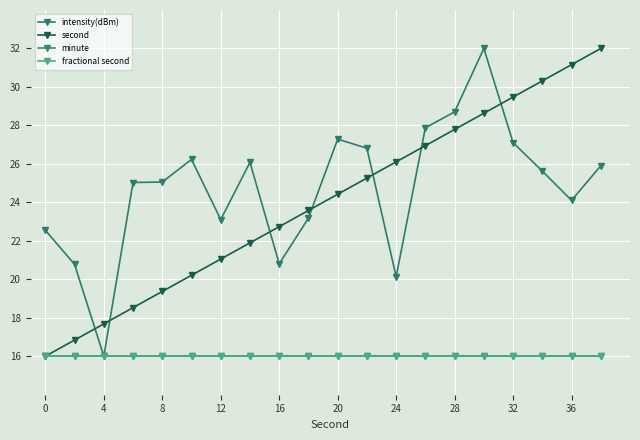

Does the chart have visible grid lines?

Yes